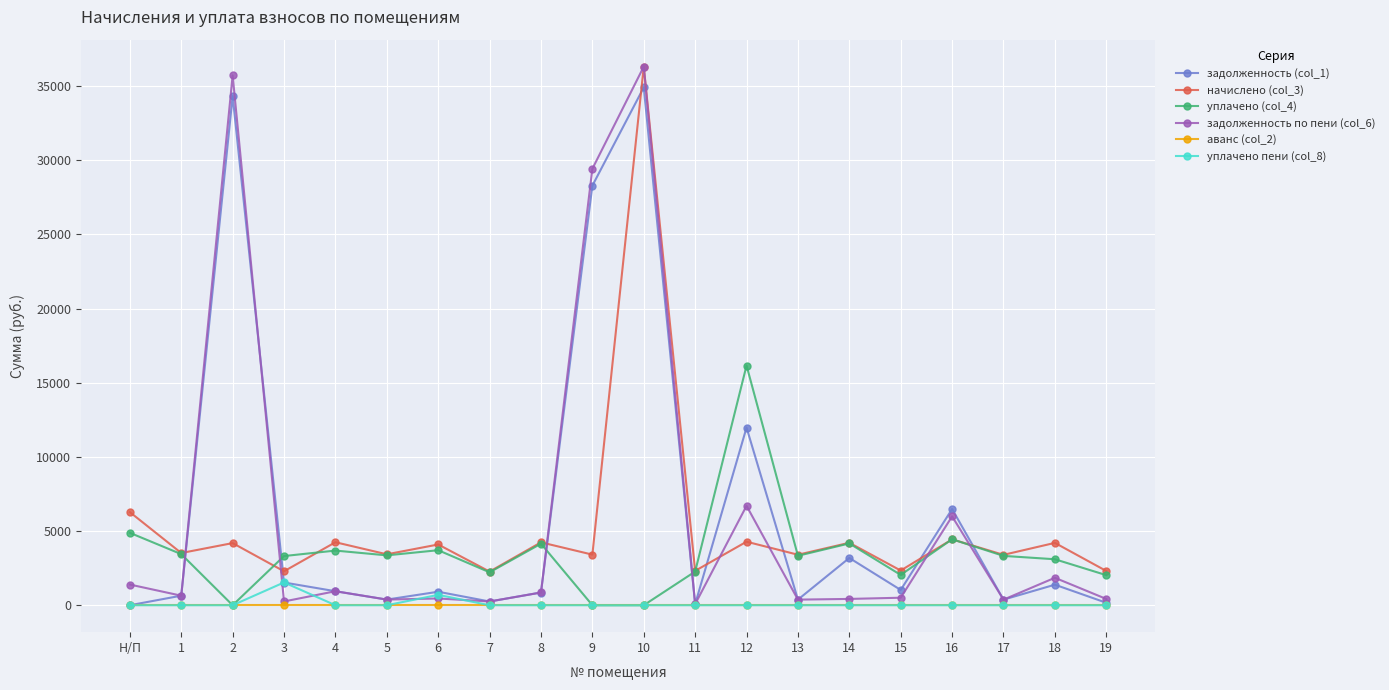

What is the maximum value shown in the chart?

36321.6